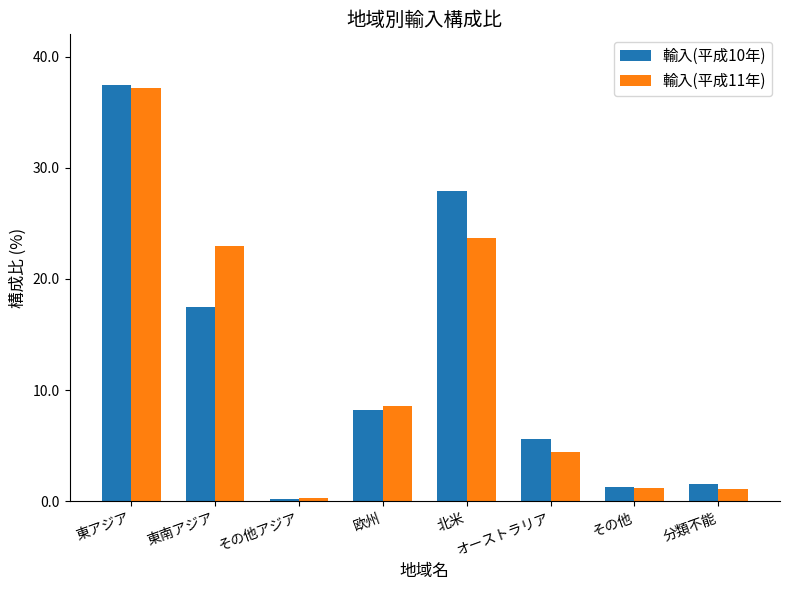

At which category is the sum across all series the highest?

東アジア